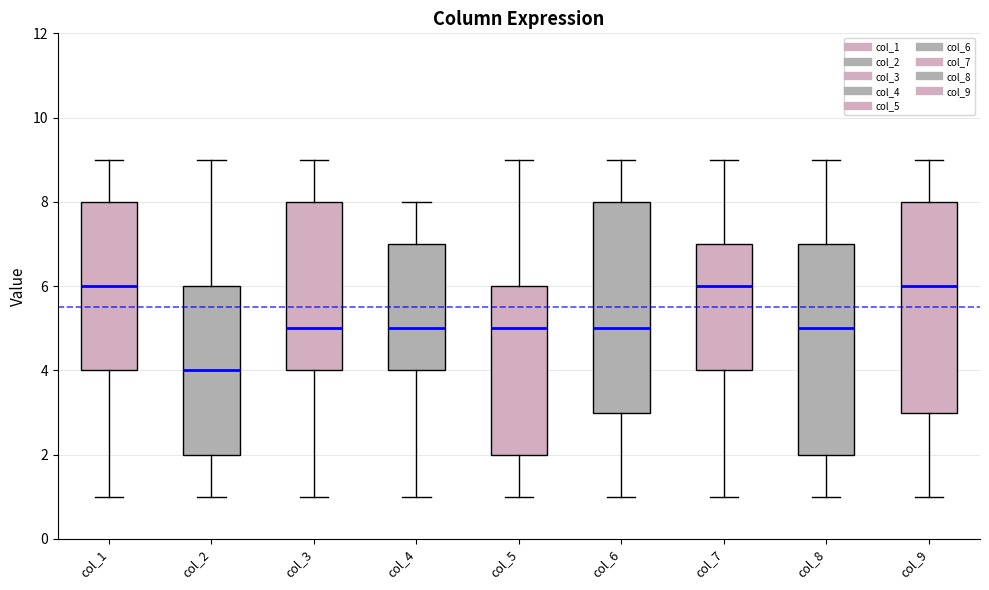

Reading left to right, transcribe this box plot: for each box, give where its median line is, the range the box spans, and where its two whiskers end, as read against the y-axis. The values are not printed on the chart, so give them approximately, as read against the axis.

col_1: median 6, box 4 to 8, whiskers 1 to 9
col_2: median 4, box 2 to 6, whiskers 1 to 9
col_3: median 5, box 4 to 8, whiskers 1 to 9
col_4: median 5, box 4 to 7, whiskers 1 to 8
col_5: median 5, box 2 to 6, whiskers 1 to 9
col_6: median 5, box 3 to 8, whiskers 1 to 9
col_7: median 6, box 4 to 7, whiskers 1 to 9
col_8: median 5, box 2 to 7, whiskers 1 to 9
col_9: median 6, box 3 to 8, whiskers 1 to 9